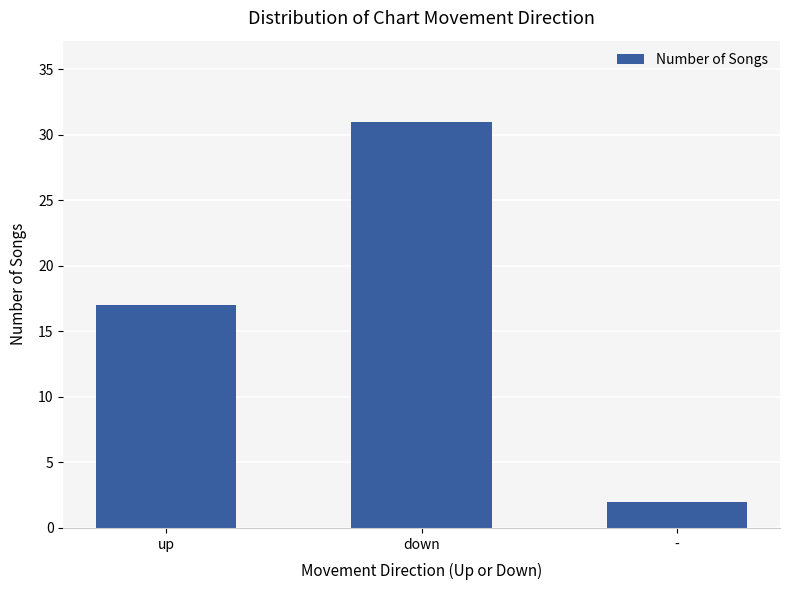

Where is the data nearest to the value 16?

up